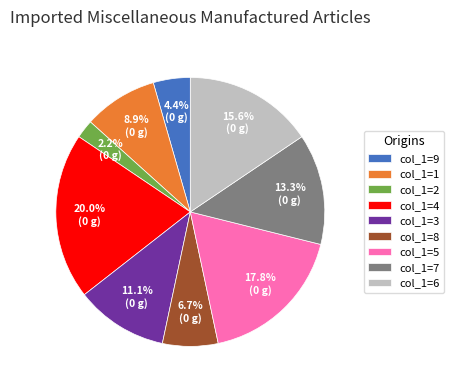

Is there any slice that represents more than half of the pie?

No